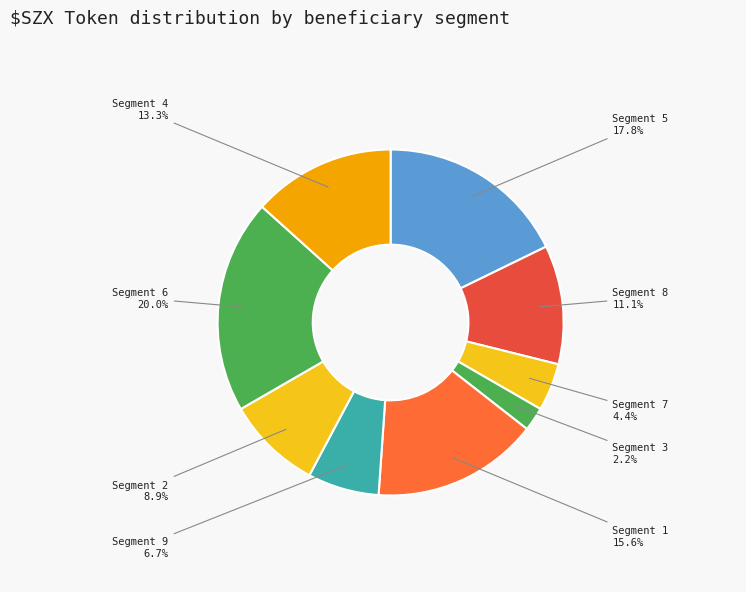

How many segments does this pie chart have?

9